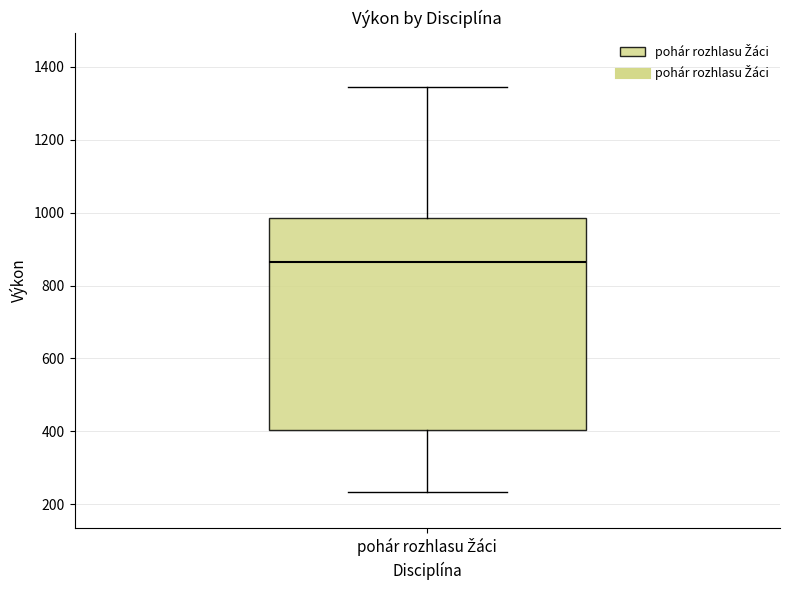

Read this box plot against the y-axis: the position of the median line, the range covered by the box, and the ends of both whiskers. The values are not printed on the chart, so give them approximately, as read against the axis.

median 860, box 400 to 980, whiskers 240 to 1340